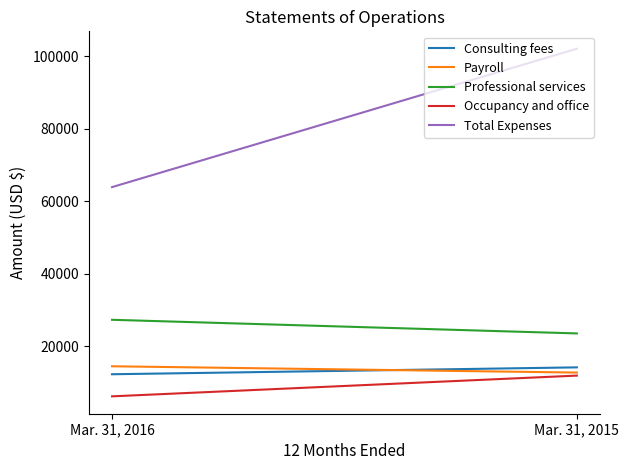

Which has a higher value, Mar. 31, 2015 or Mar. 31, 2016?

Mar. 31, 2015